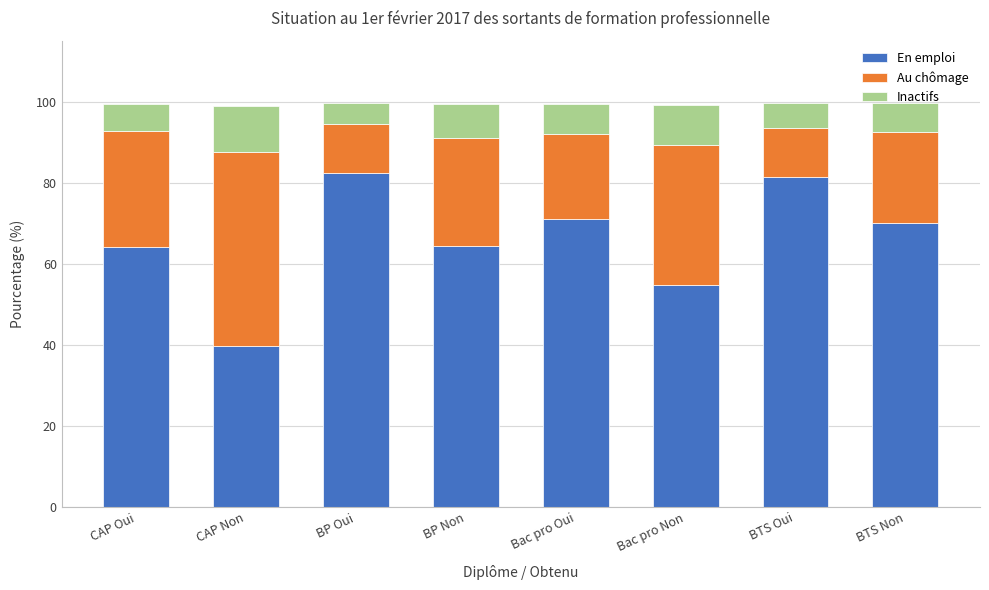

What is the total value across all series at Bac pro Oui?

99.4